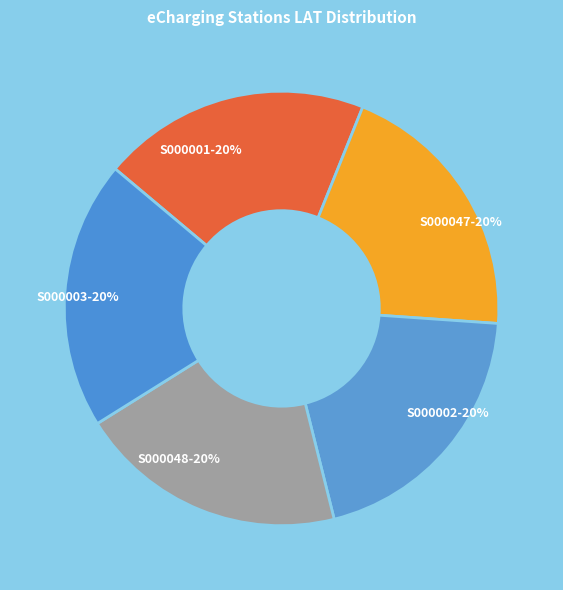

What percentage is the S000048 slice, to the nearest percent?

20%